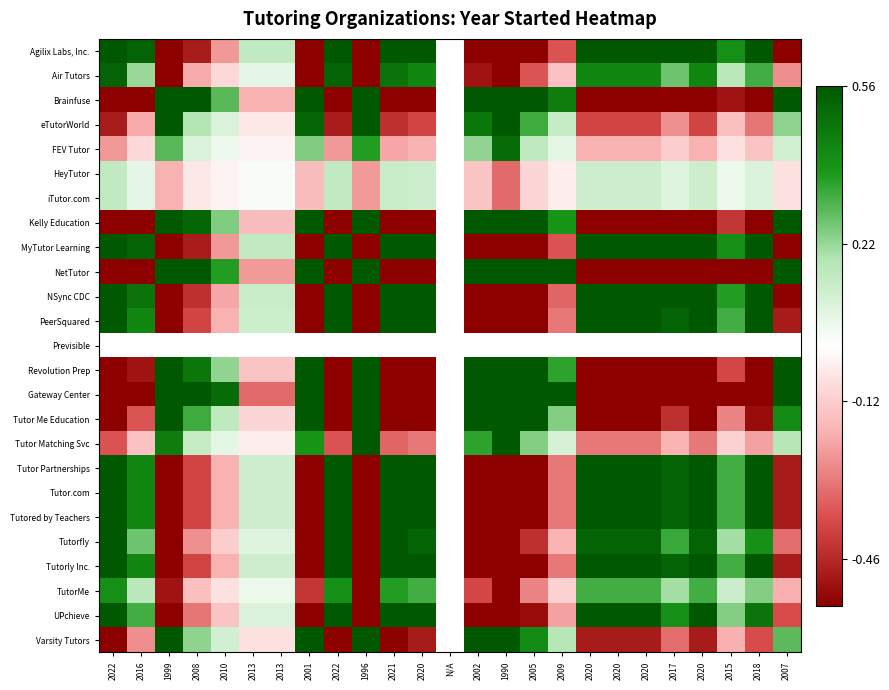

At 2022, list the series in order from smallest to largest.

Gateway Center, NetTutor, Brainfuse, Kelly Education, Revolution Prep, Tutor Me Education, Varsity Tutors, eTutorWorld, Tutor Matching Svc, FEV Tutor, Previsible, HeyTutor, iTutor.com, TutorMe, Air Tutors, Tutorfly, UPchieve, PeerSquared, Tutor Partnerships, Tutor.com, Tutored by Teachers, Tutorly Inc., NSync CDC, Agilix Labs, Inc., MyTutor Learning